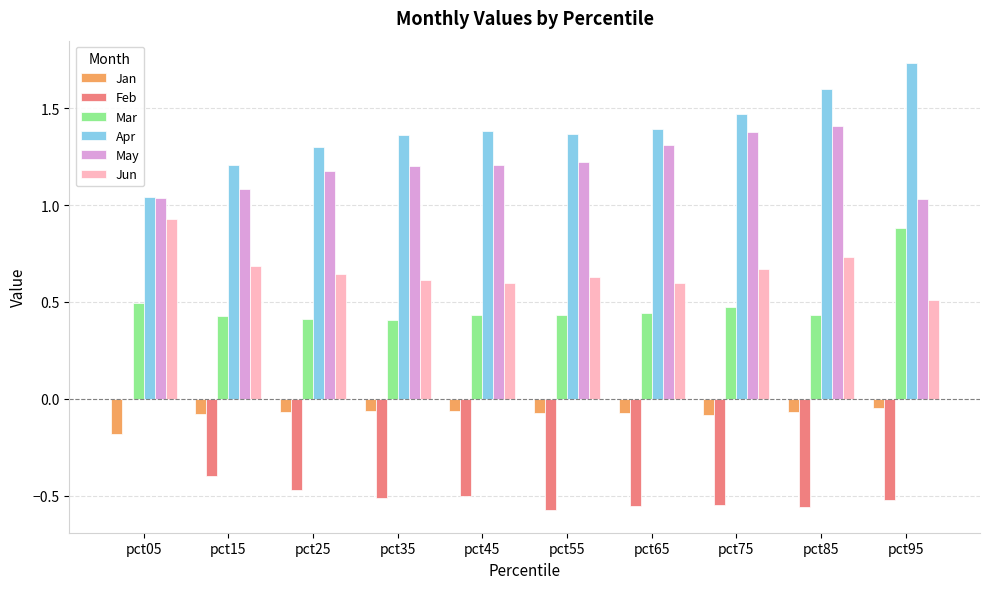

What is the total value across all series at pct05?

3.3